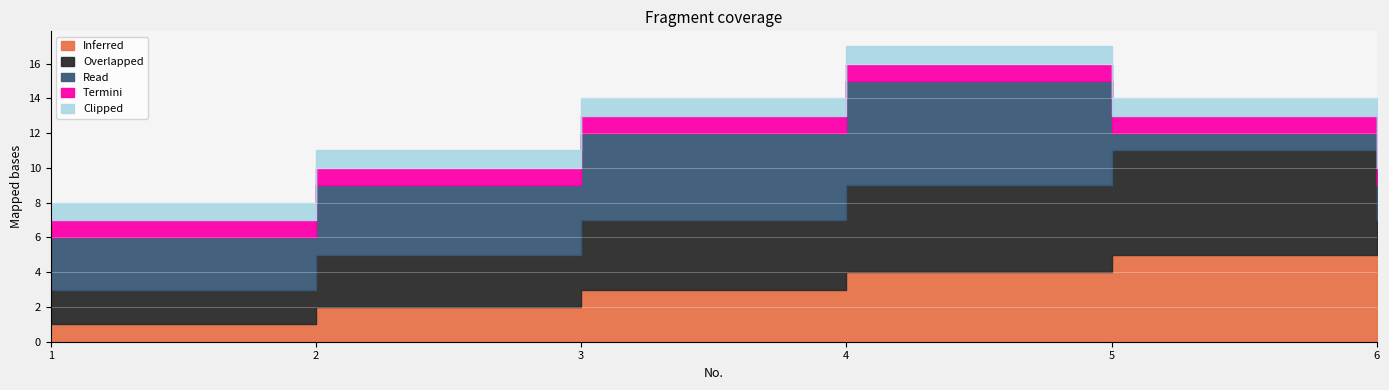

Is it true that Read equals 2 at 6?

True